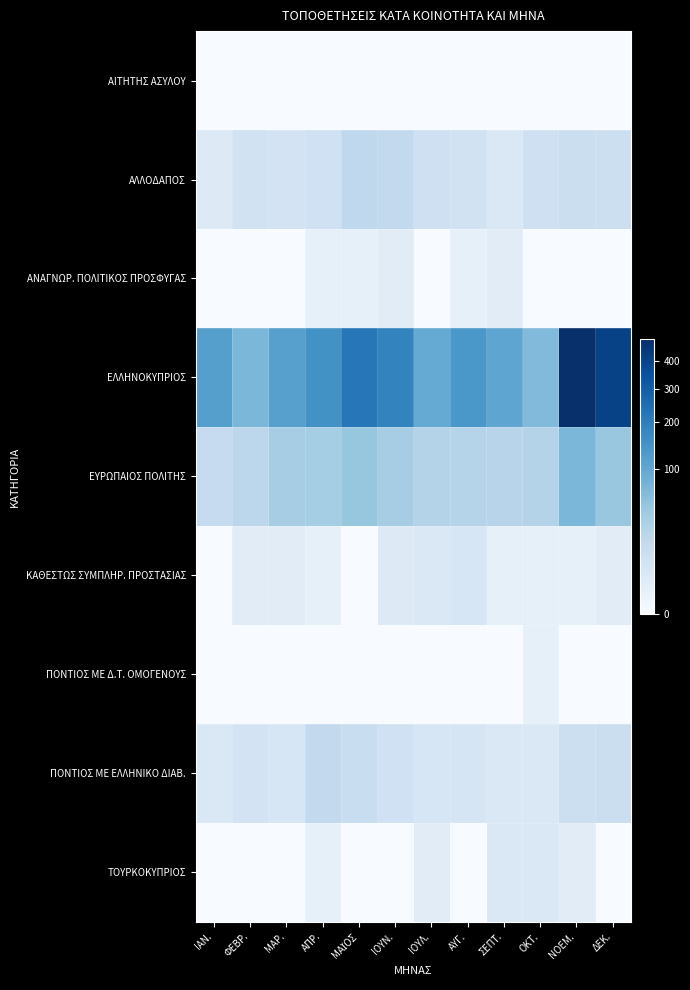

What is the total value across all series at ΙΟΥΛ.?

142